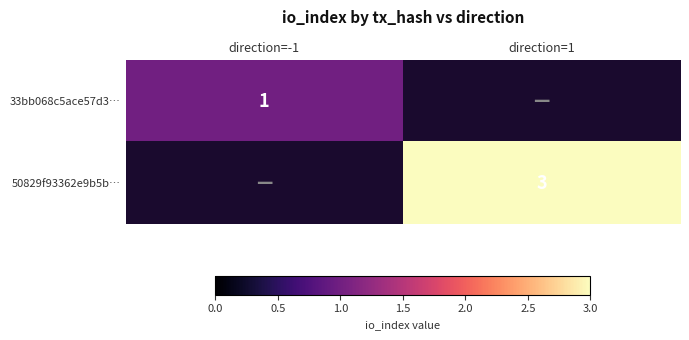

The value of 50829f93362e9b5b… at direction=1 is 1.8. True or false?

False